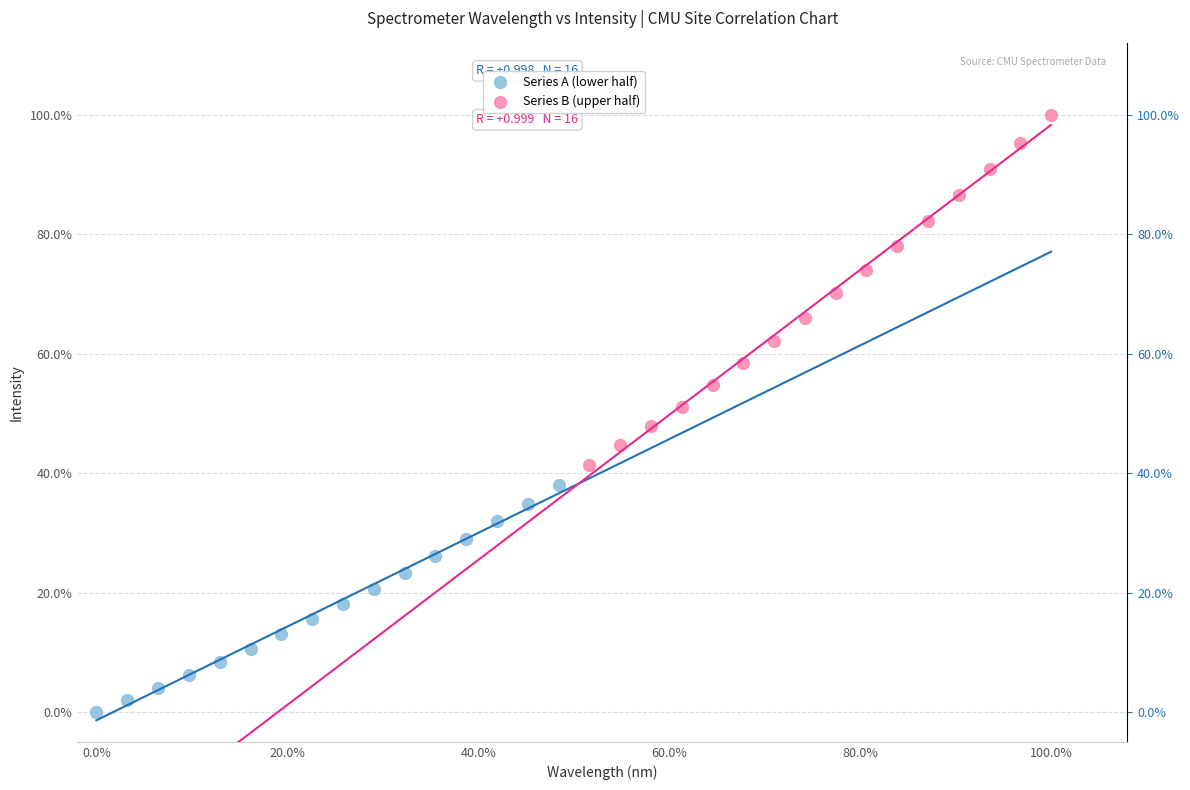

Which series reaches the maximum Y coordinate?

Series B (upper half)